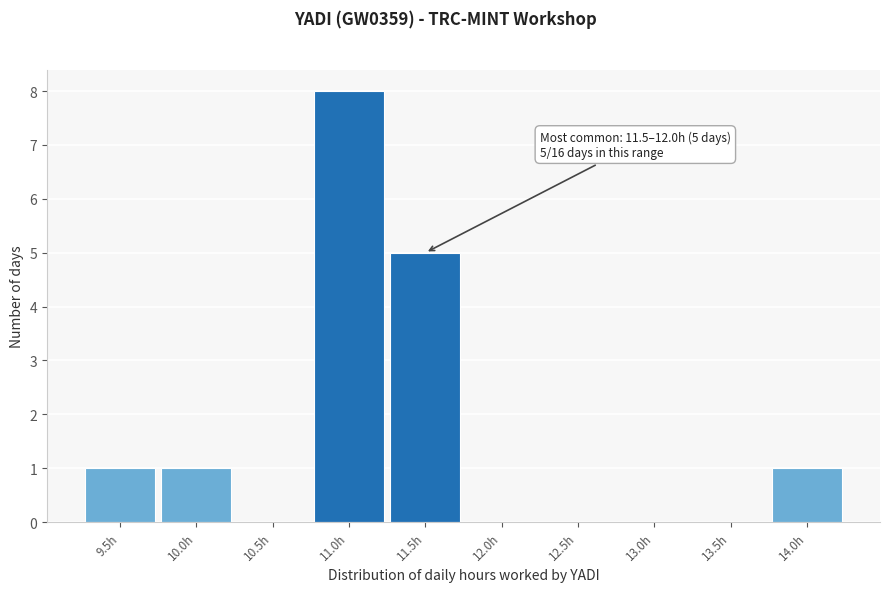

Reading left to right, transcribe all the data shown in this chart.

9.5h=1	10.0h=1	10.5h=0	11.0h=8	11.5h=5	12.0h=0	12.5h=0	13.0h=0	13.5h=0	14.0h=1